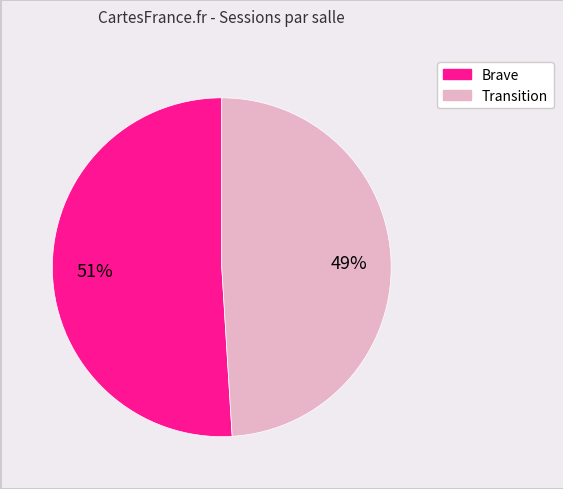

What is the ratio of the value at Brave to the value at Transition?

1.0